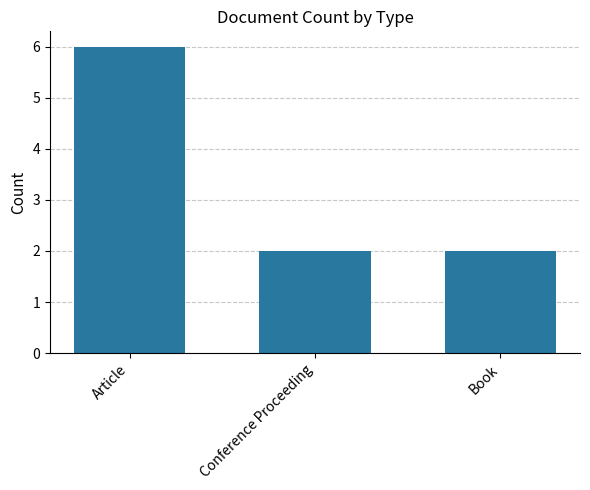

What is the difference between the values at Conference Proceeding and Article?

4